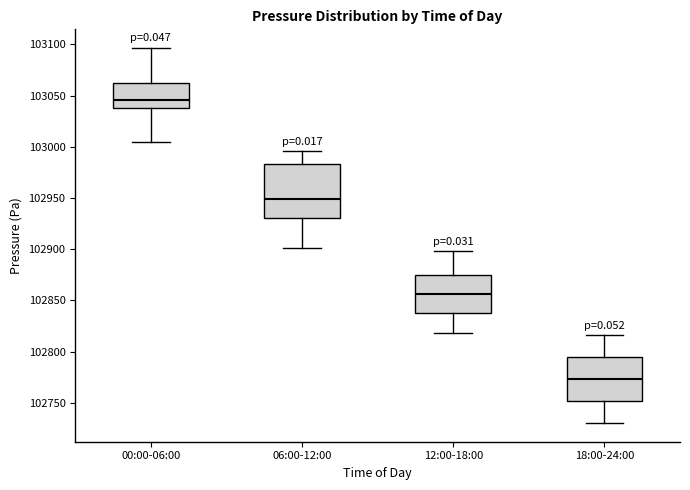

Reading left to right, read every box against the y-axis: the position of its median line, the range the box covers, and the ends of its whiskers. The values are not printed on the chart, so give them approximately, as read against the axis.

00:00-06:00: median 103045, box 103035 to 103060, whiskers 103005 to 103095
06:00-12:00: median 102950, box 102930 to 102985, whiskers 102900 to 102995
12:00-18:00: median 102855, box 102840 to 102875, whiskers 102820 to 102900
18:00-24:00: median 102775, box 102750 to 102795, whiskers 102730 to 102815